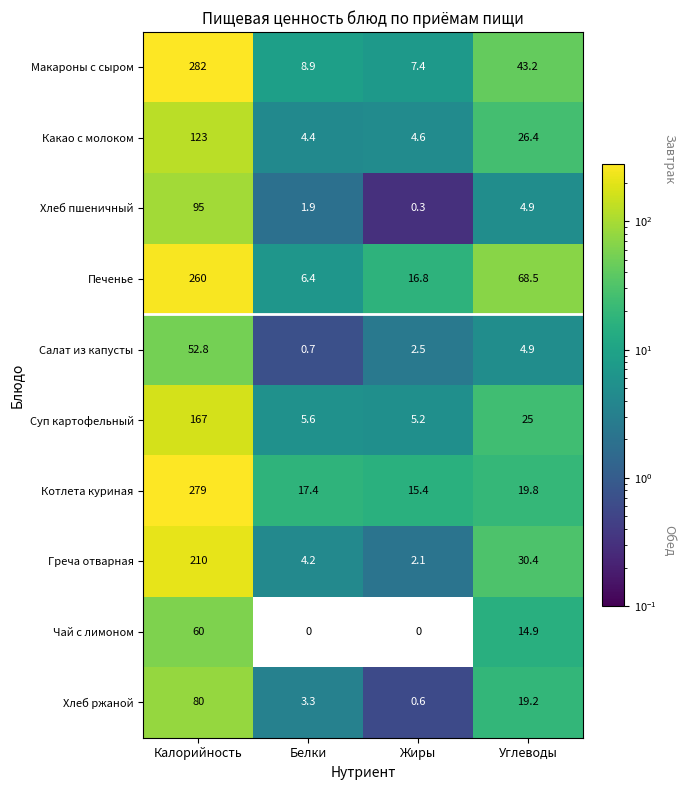

True or false: Печенье has a value of 3.1 at Белки.

False